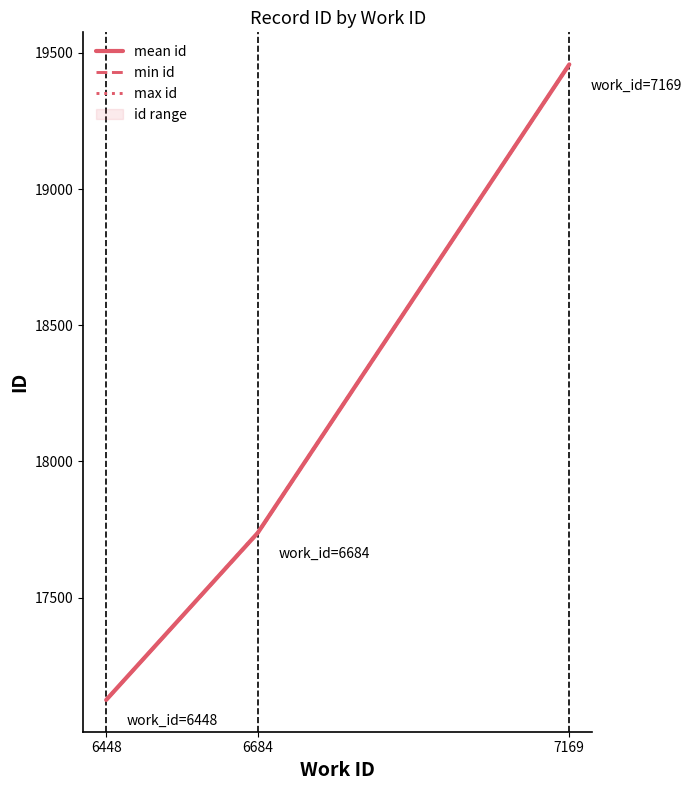

The min id series shows 7917.1 at 6684. True or false?

False